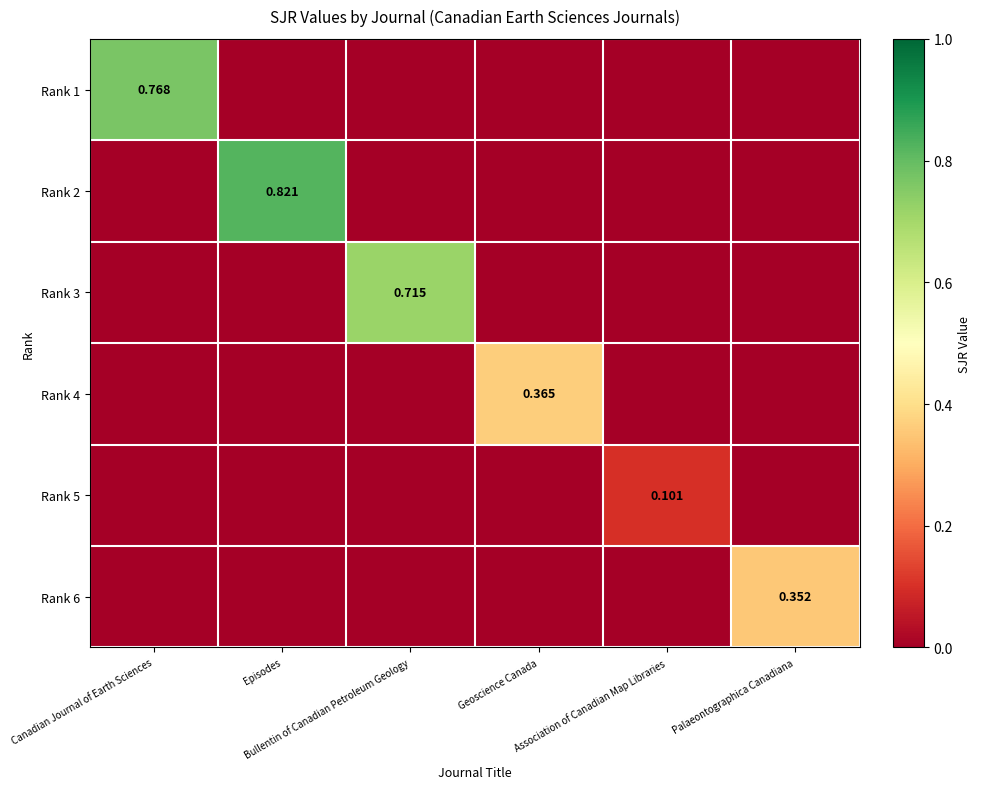

How many data points in Rank 1 are above 0?

1